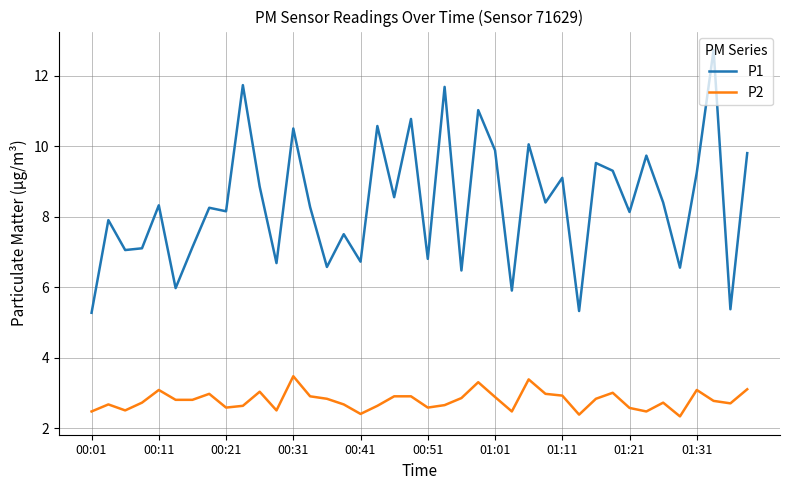

True or false: P2 and P1 cross at least once.

False